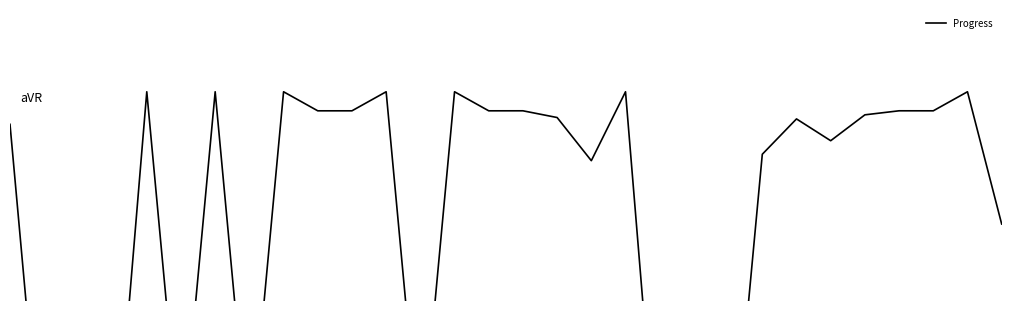

The value at 6 is 0.1. True or false?

True